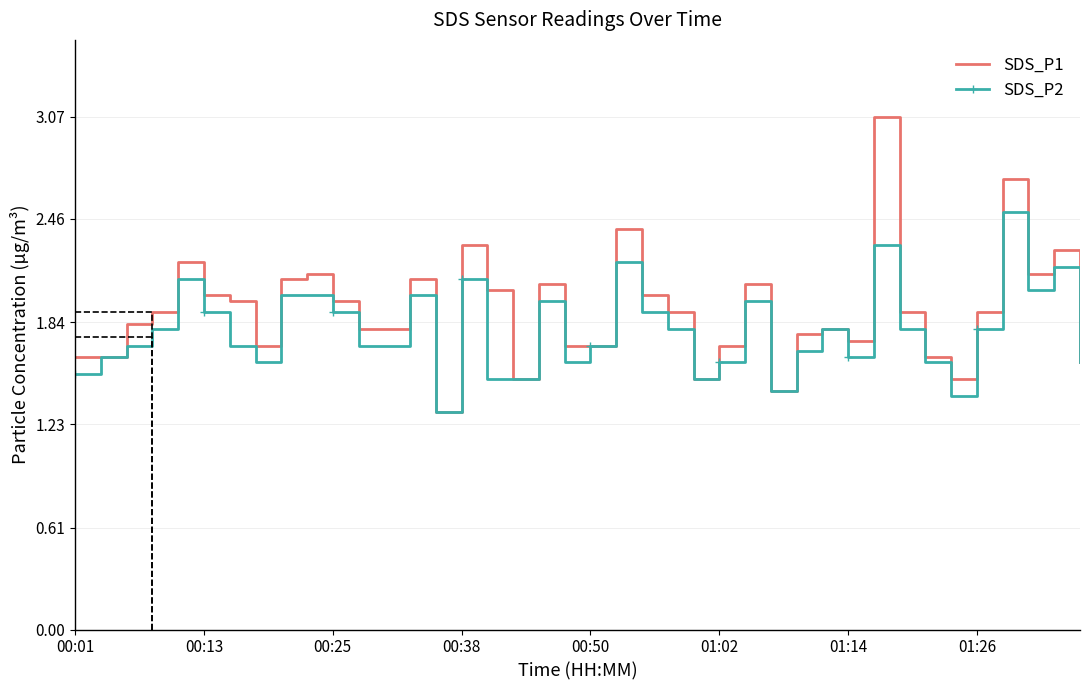

What is the average value of the SDS_P2 series?

1.8